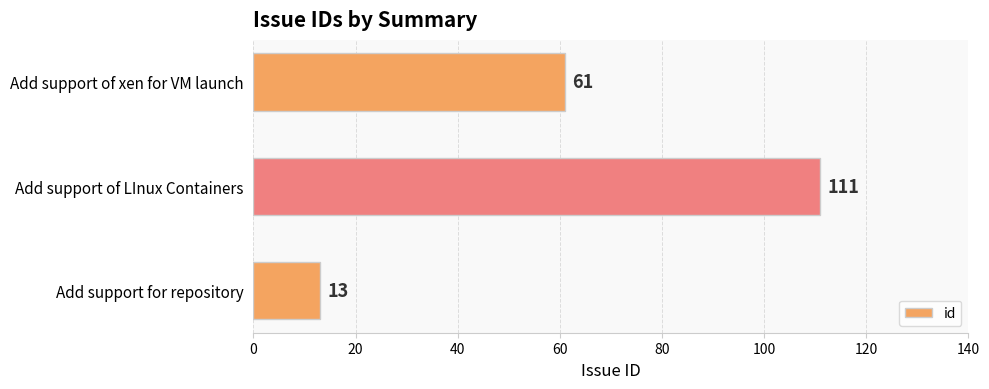

At which label is the value closest to 62?

Add support of xen for VM launch